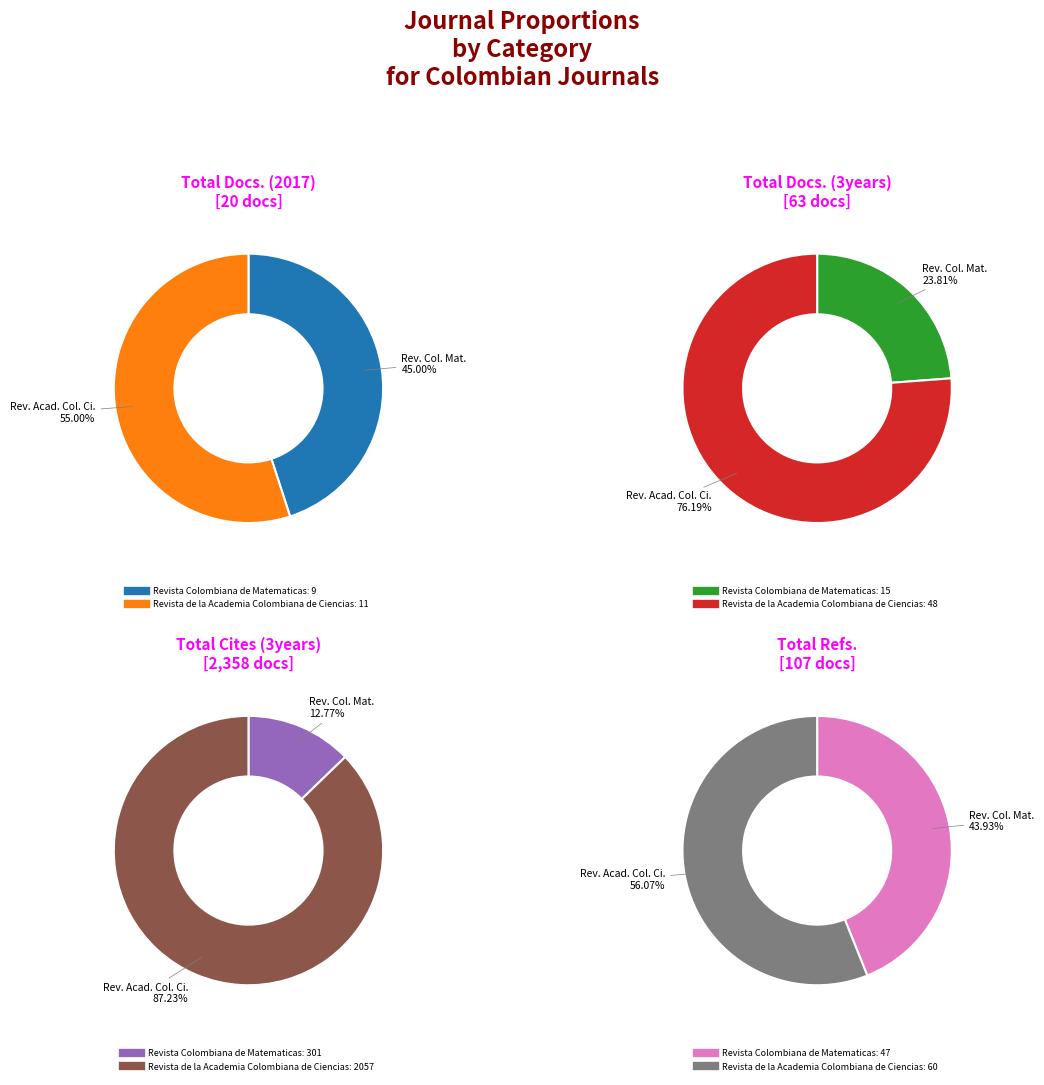

How many slices are in this pie chart?

2